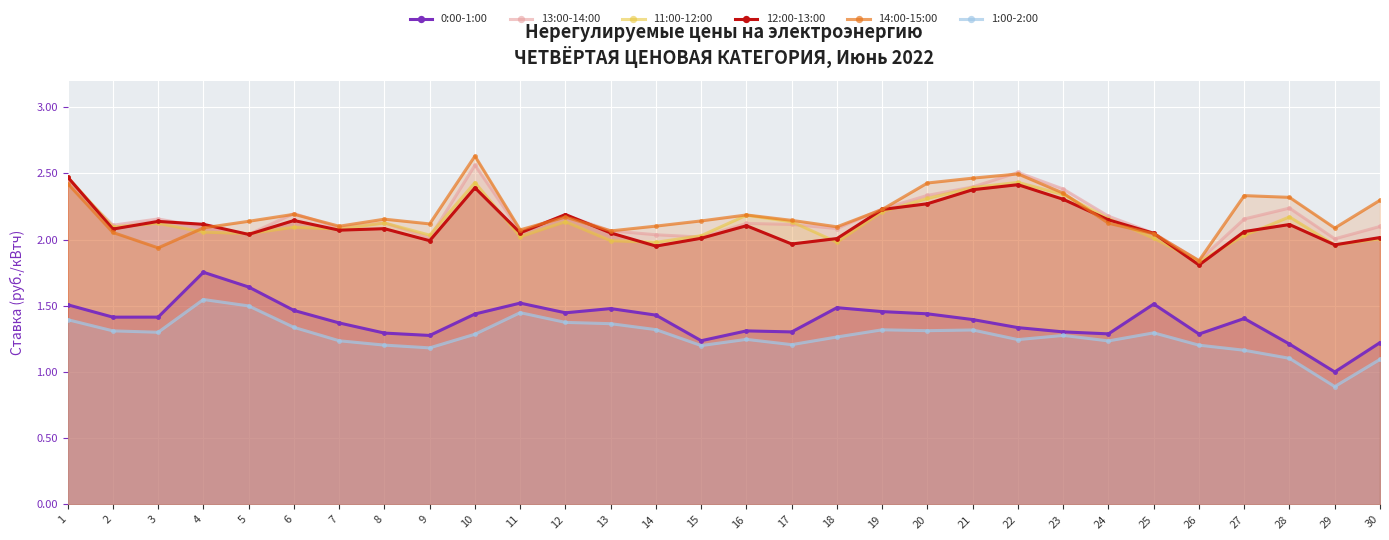

In 12:00-13:00, how many points are lower than both neighbors (excluding endpoints)?

9